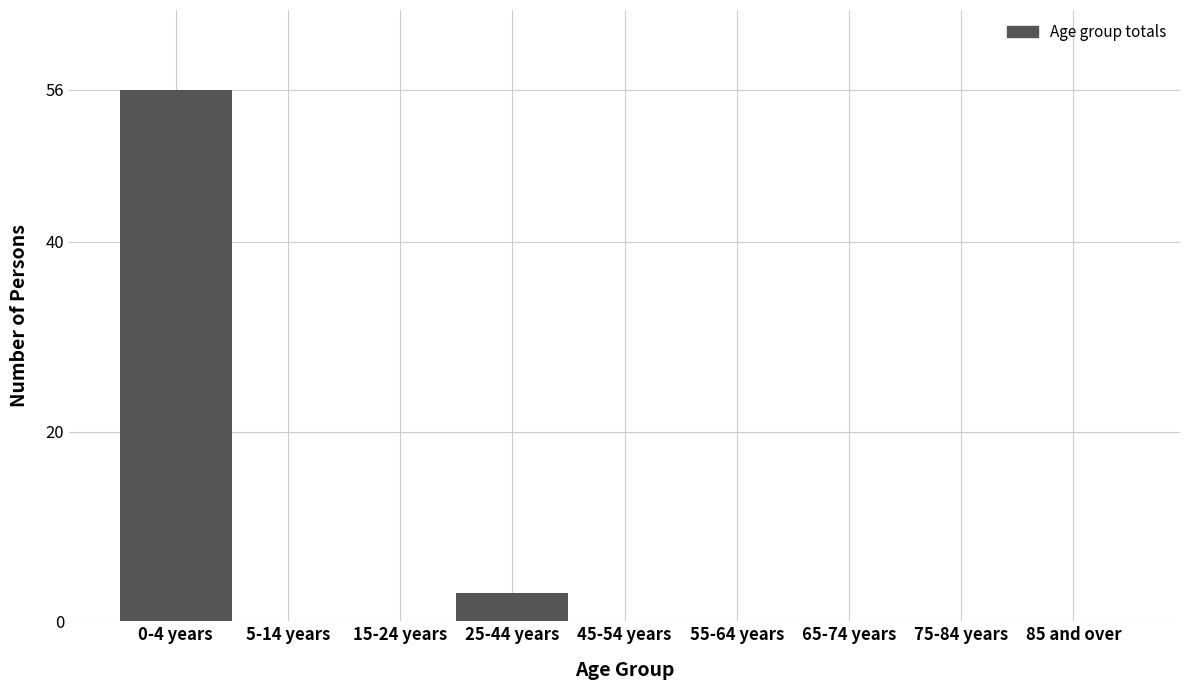

Reading left to right, transcribe all the data shown in this chart.

0-4 years=56	5-14 years=0	15-24 years=0	25-44 years=3	45-54 years=0	55-64 years=0	65-74 years=0	75-84 years=0	85 and over=0